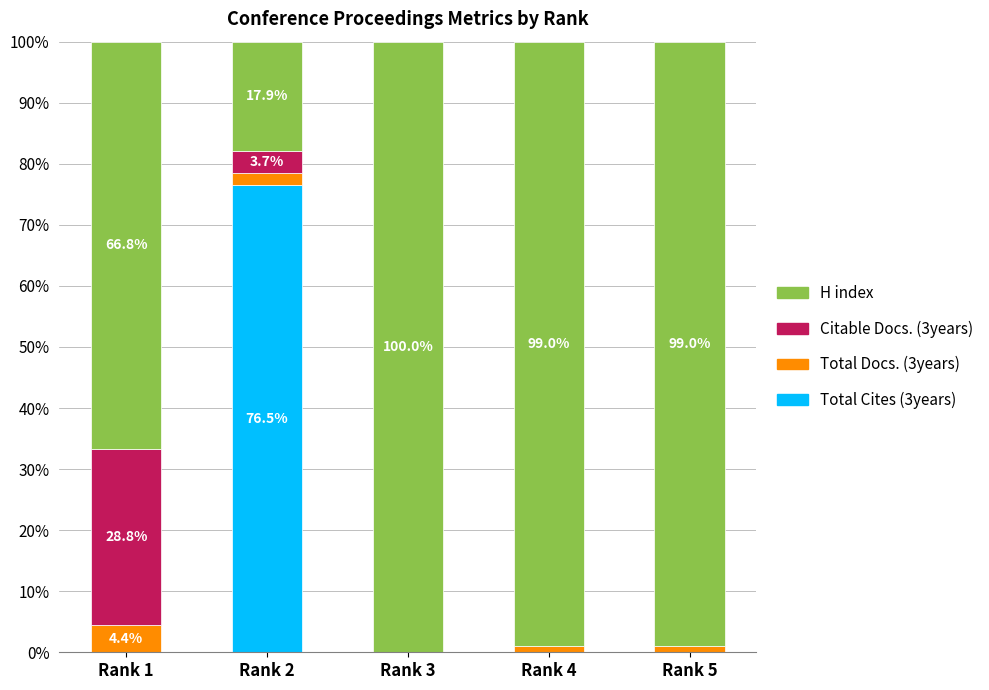

At which label does Total Cites (3years) reach its peak?

Rank 2